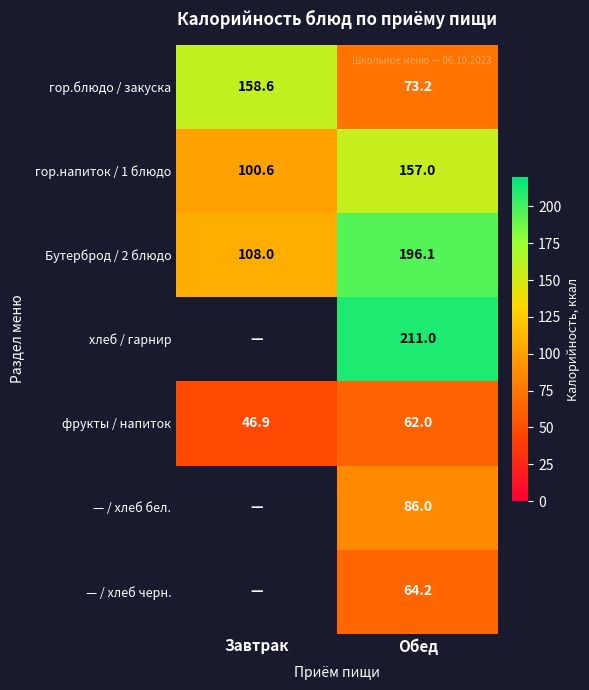

Rank the categories by гор.блюдо / закуска value from highest to lowest.

Завтрак, Обед